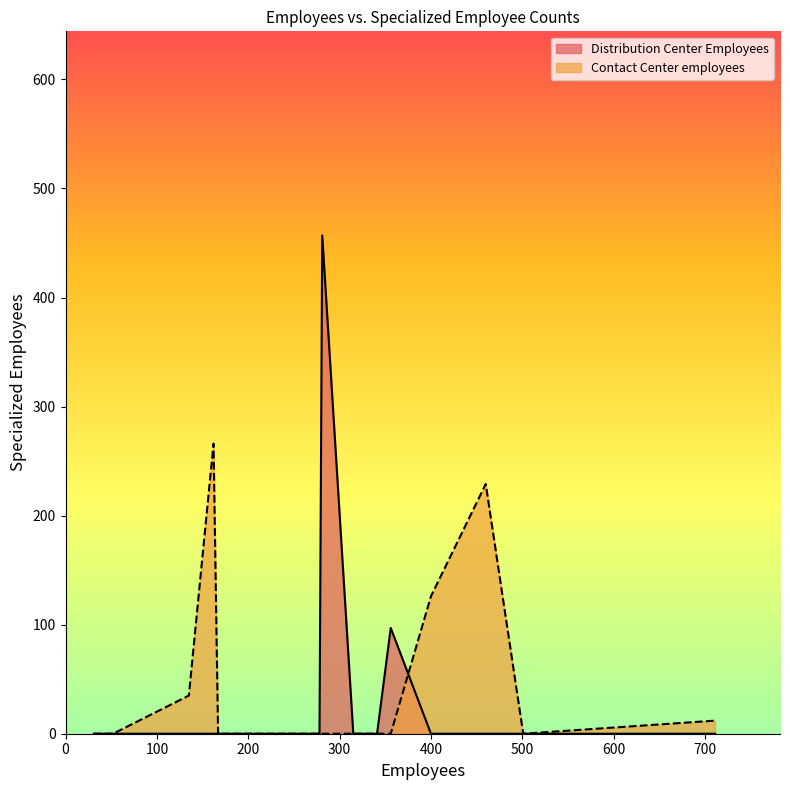

What is the sum of all Contact Center employees values?

668